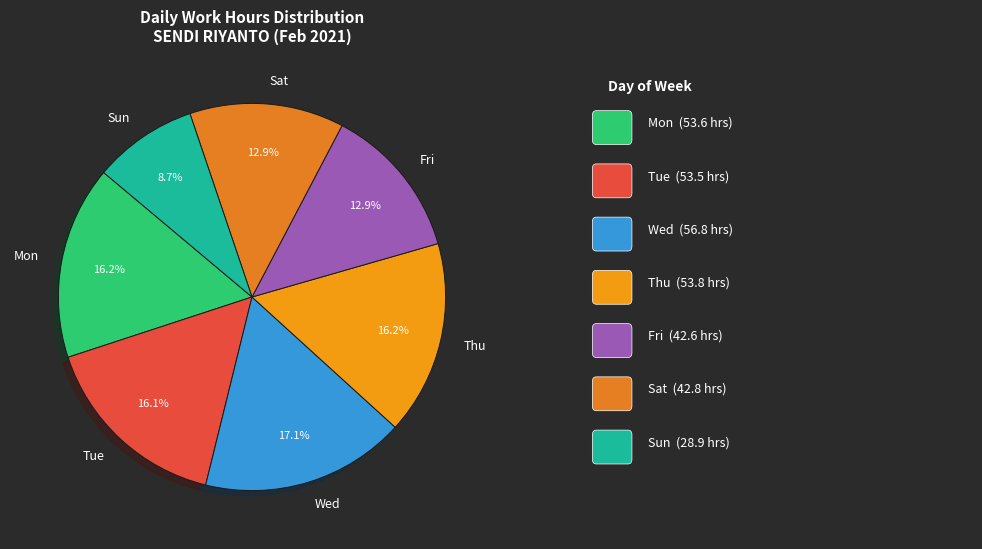

Do Sun and Thu together represent more than half of the pie?

No